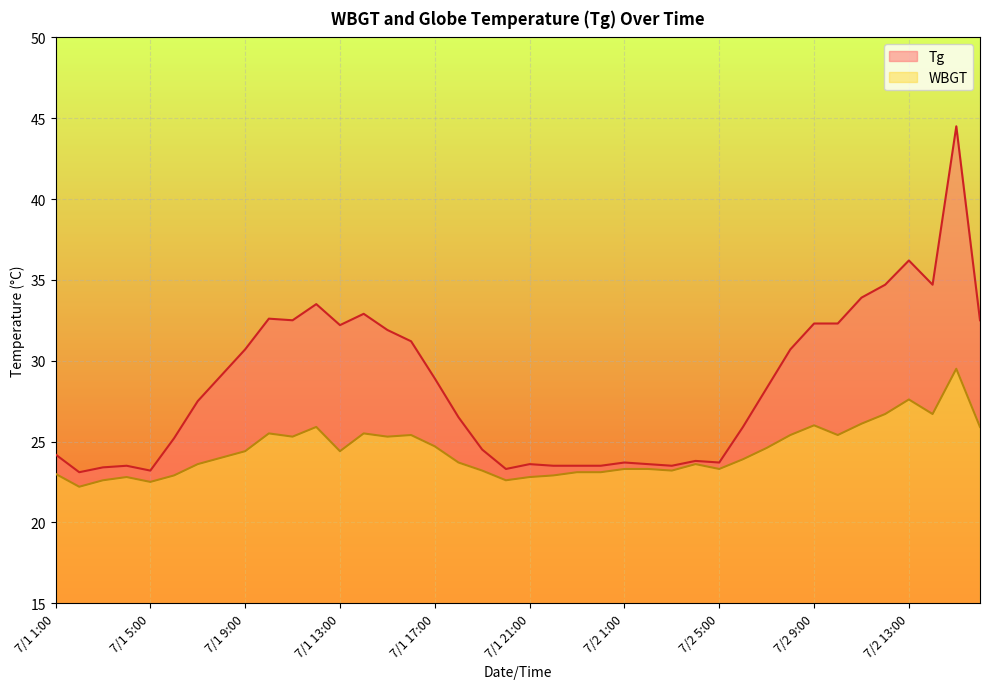

How many series are shown in this chart?

2